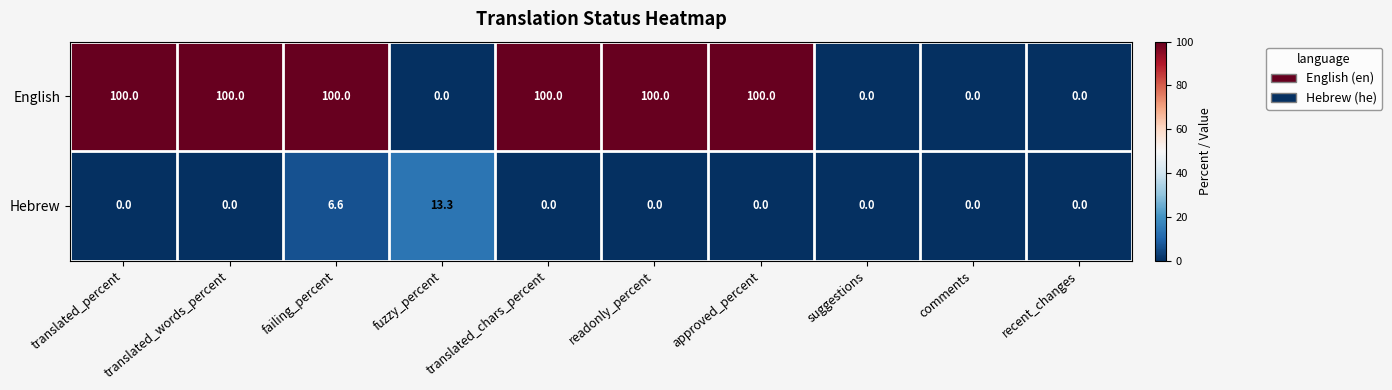

What is the difference between the highest and lowest values at translated_words_percent?

100.0